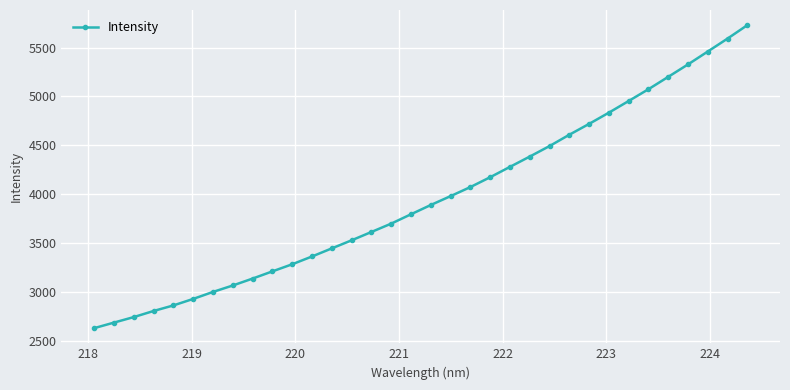

What is the difference between the maximum and minimum values?

3094.3